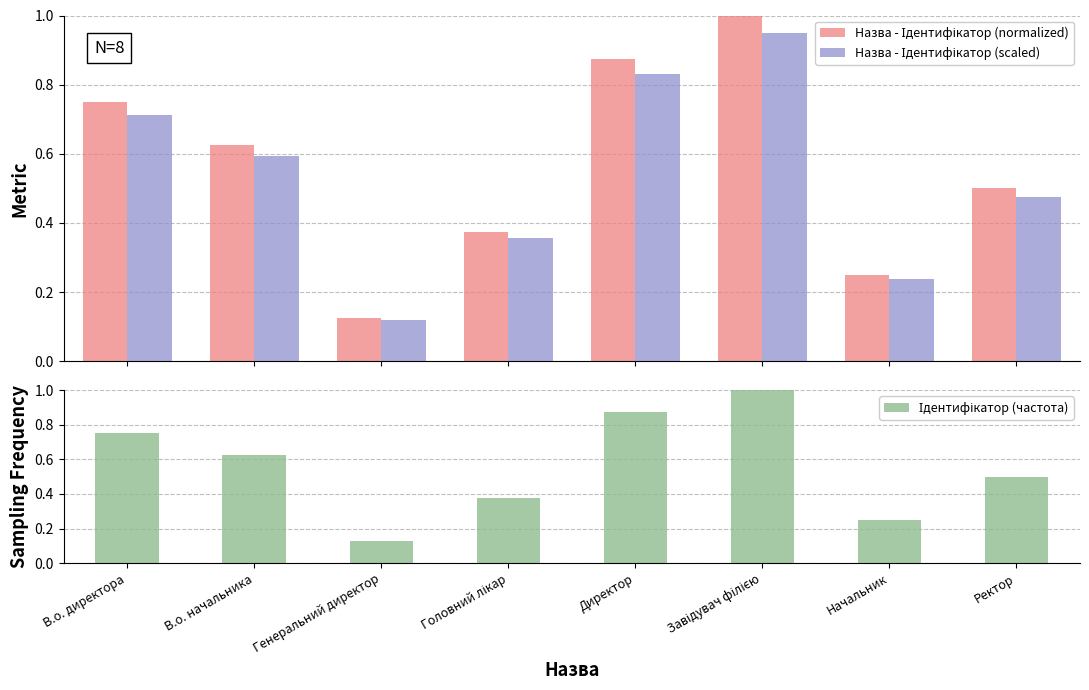

At which category is the sum across all series the highest?

Завідувач філією